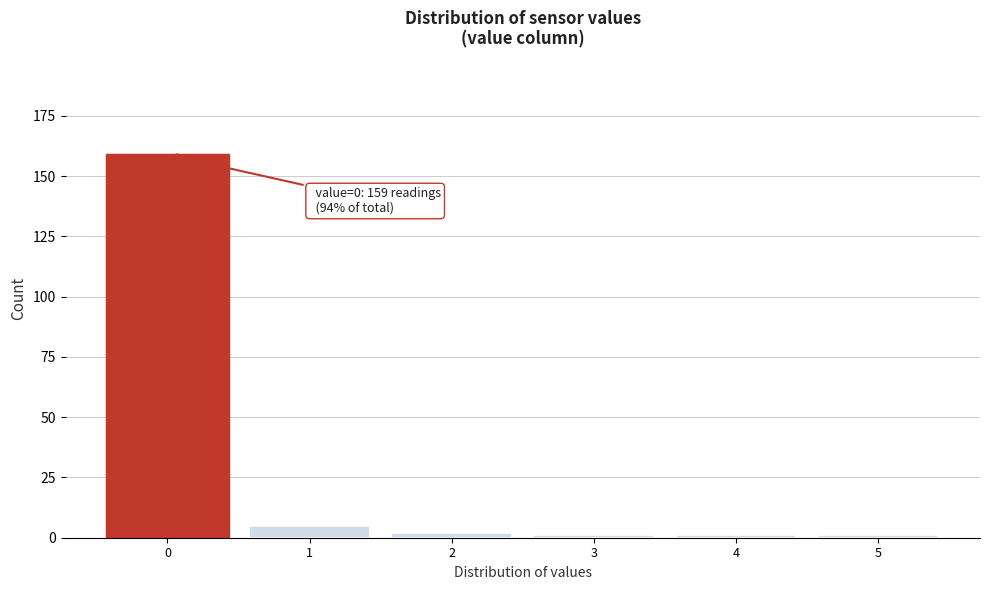

Reading left to right, extract all data points from this chart.

0=159	1=5	2=2	3=1	4=1	5=1